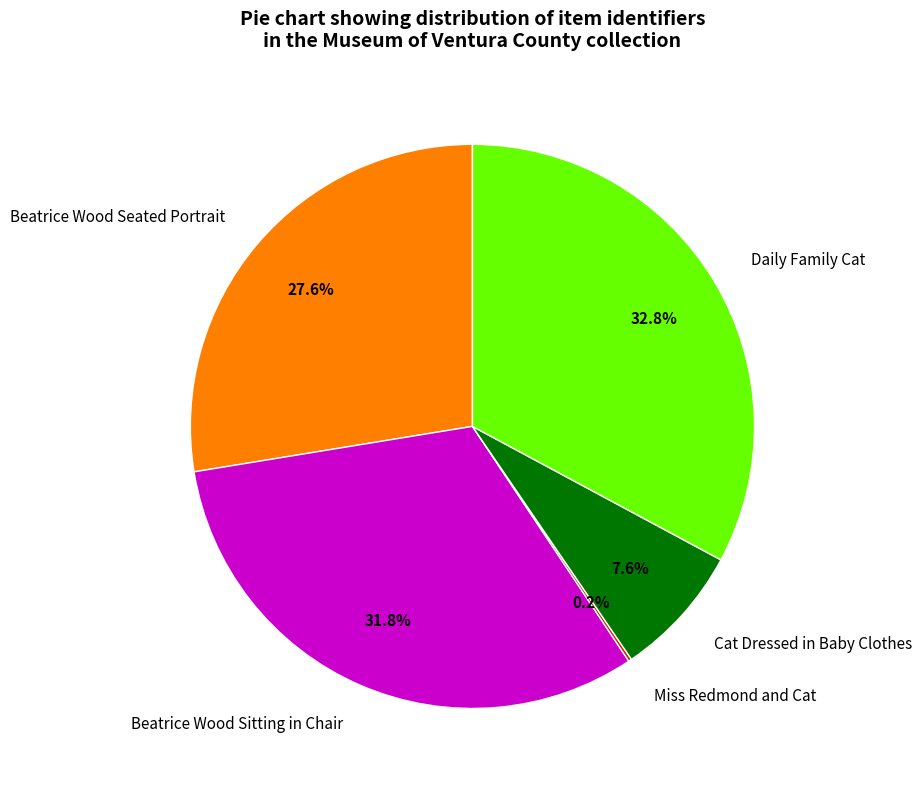

Between Cat Dressed in Baby Clothes and Beatrice Wood Sitting in Chair, which is larger?

Beatrice Wood Sitting in Chair